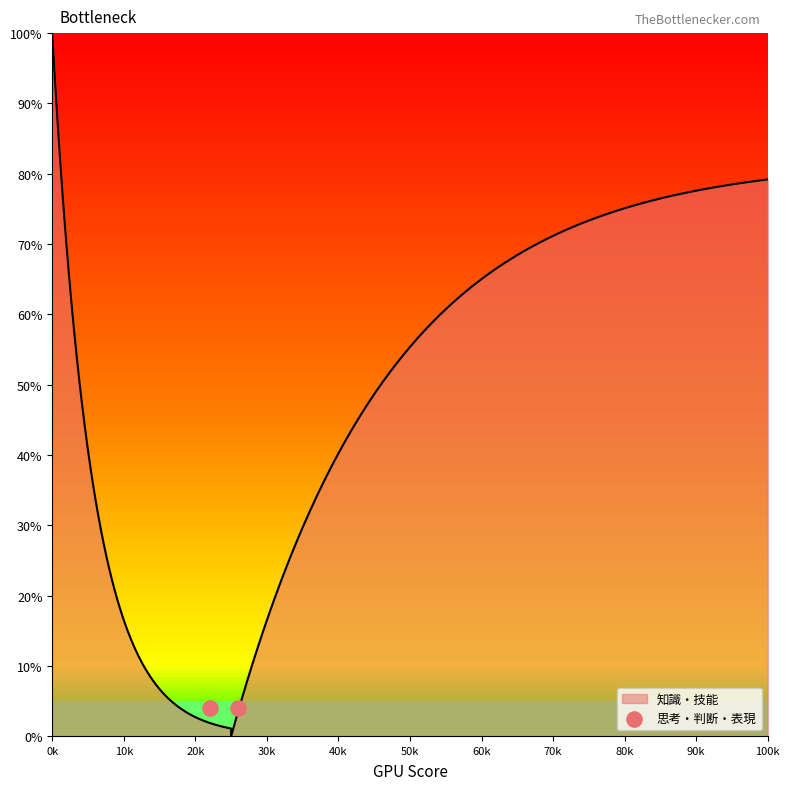

Which series has the largest total across all categories?

知識・技能